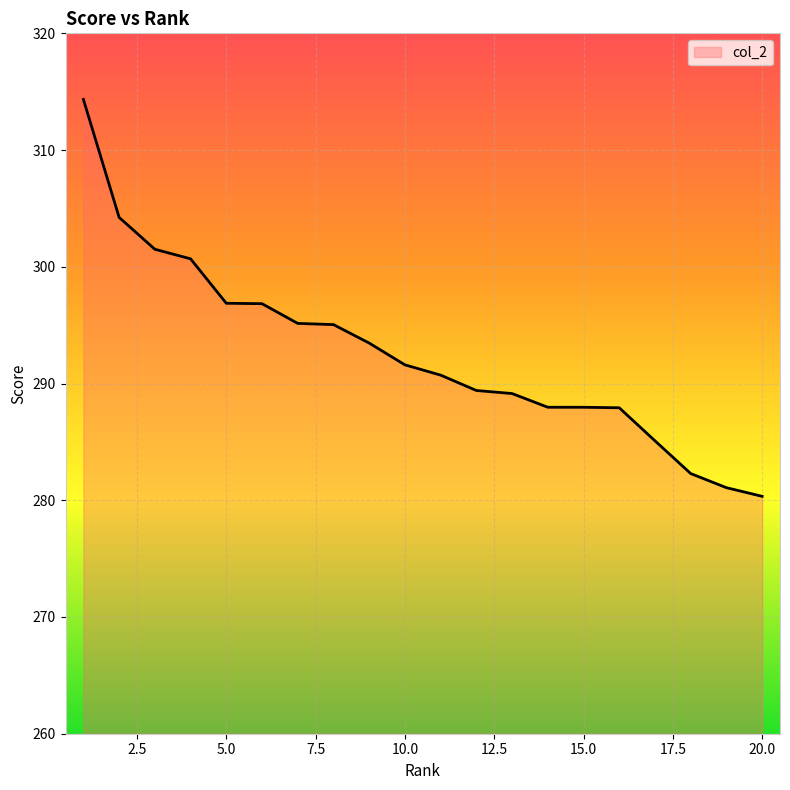

What is the smallest value displayed?

280.3